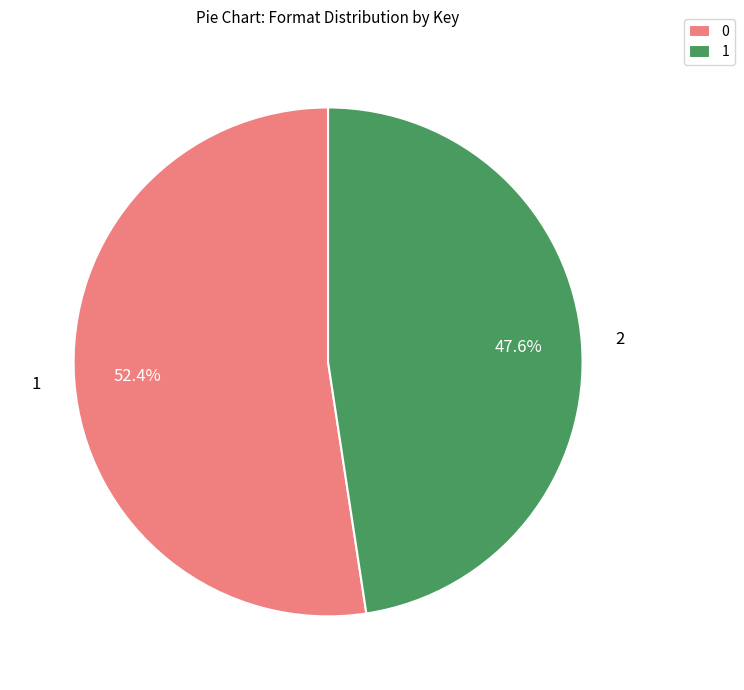

Which slice represents more than half of the pie?

0